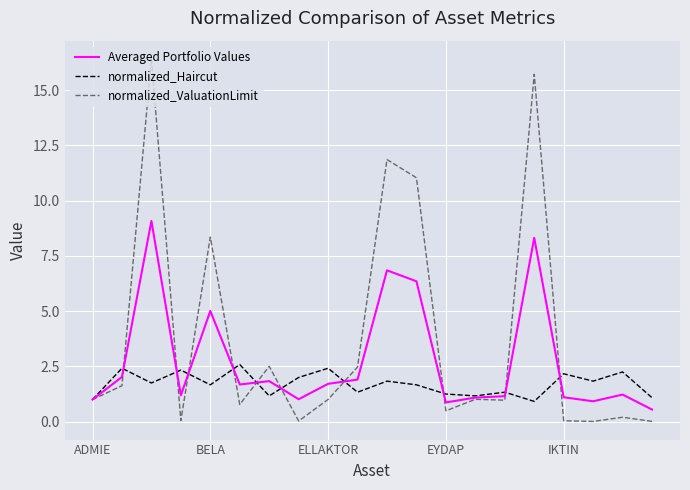

Rank the series by their maximum value, from lowest to highest.

normalized_Haircut, Averaged Portfolio Values, normalized_ValuationLimit